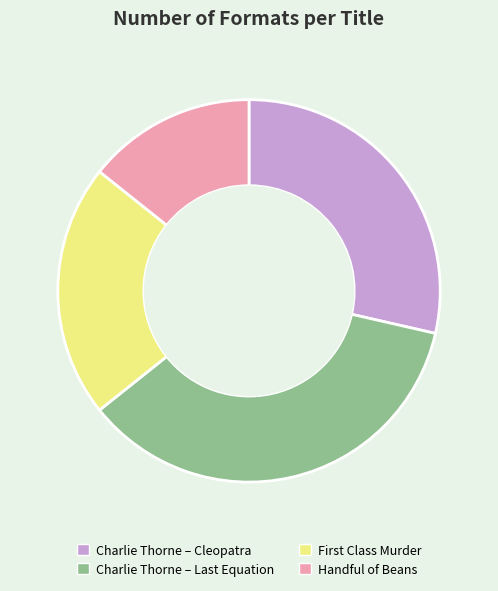

Does Charlie Thorne – Cleopatra account for over 50% of the chart?

No